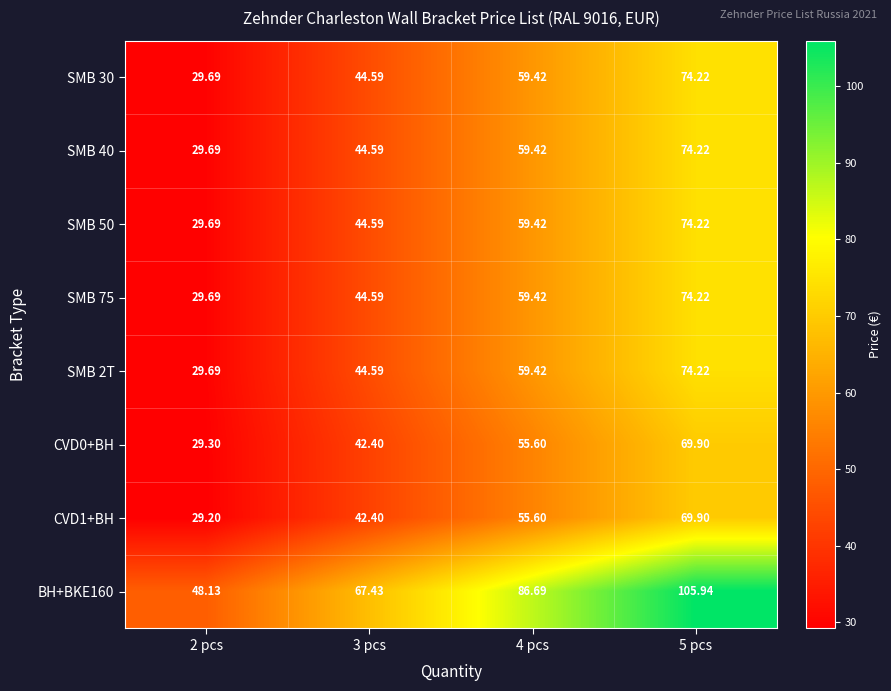

Which series has the largest total across all categories?

BH+BKE160